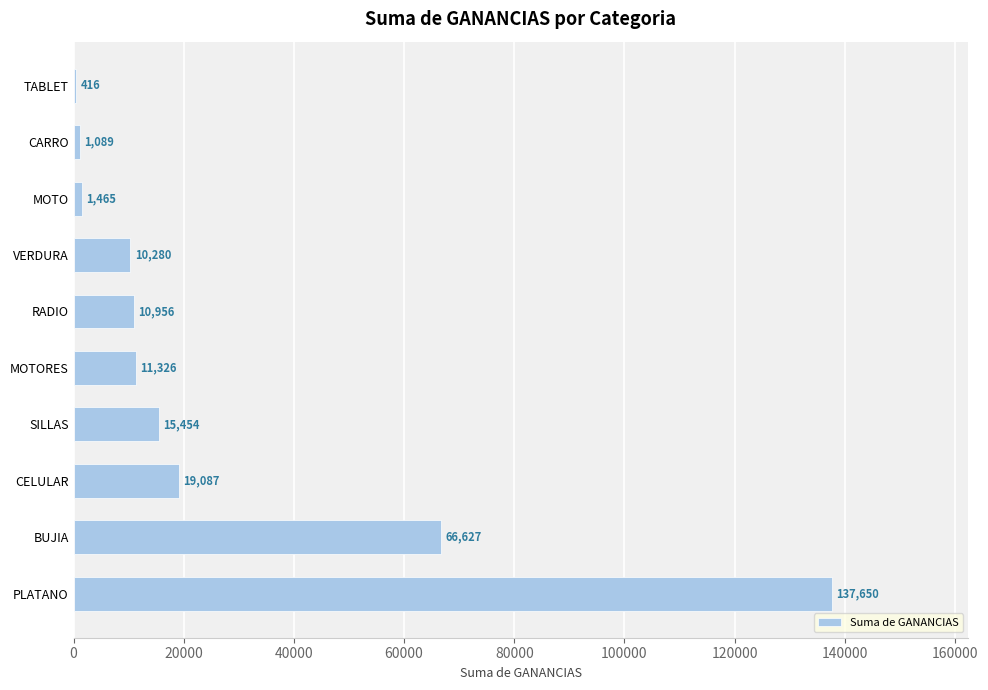

What is the change in value from RADIO to CARRO?

-9867.0